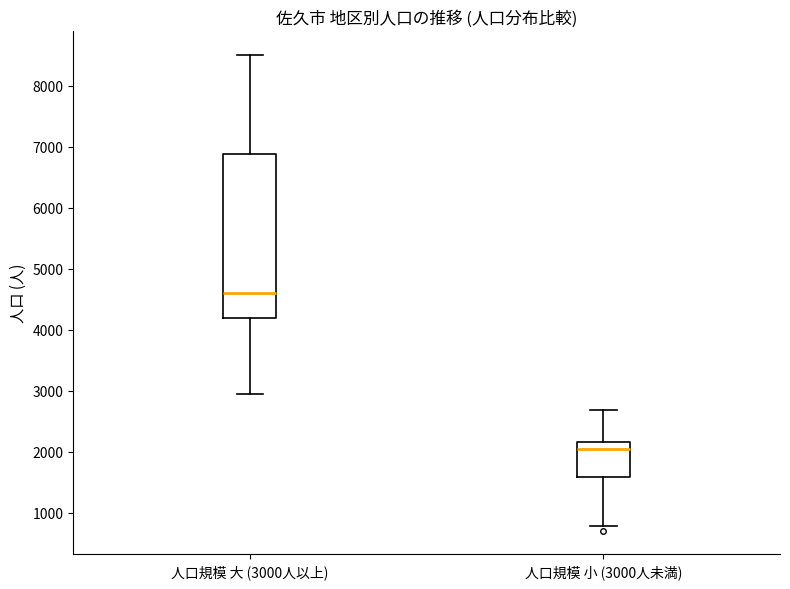

Which box is the tallest, from its lower edge to its upper edge?

人口規模 大 (3000人以上)